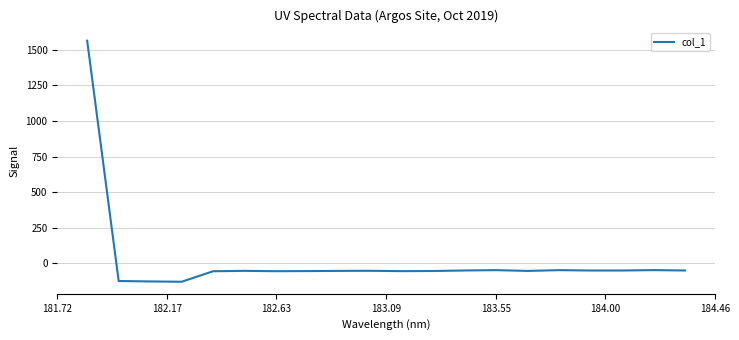

What is the smallest value displayed?

-128.9